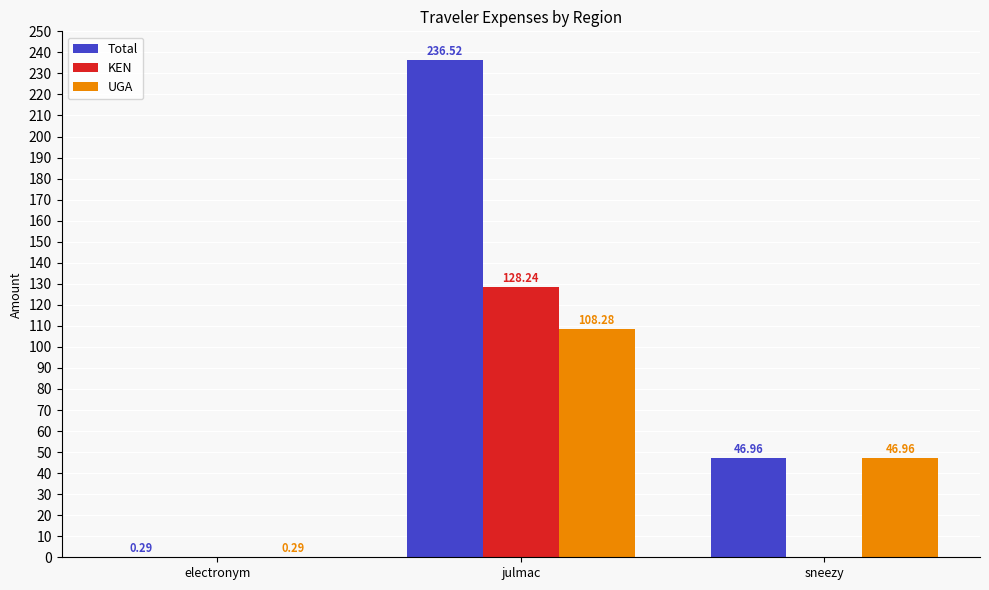

What are all the series names shown in the legend?

Total, KEN, UGA